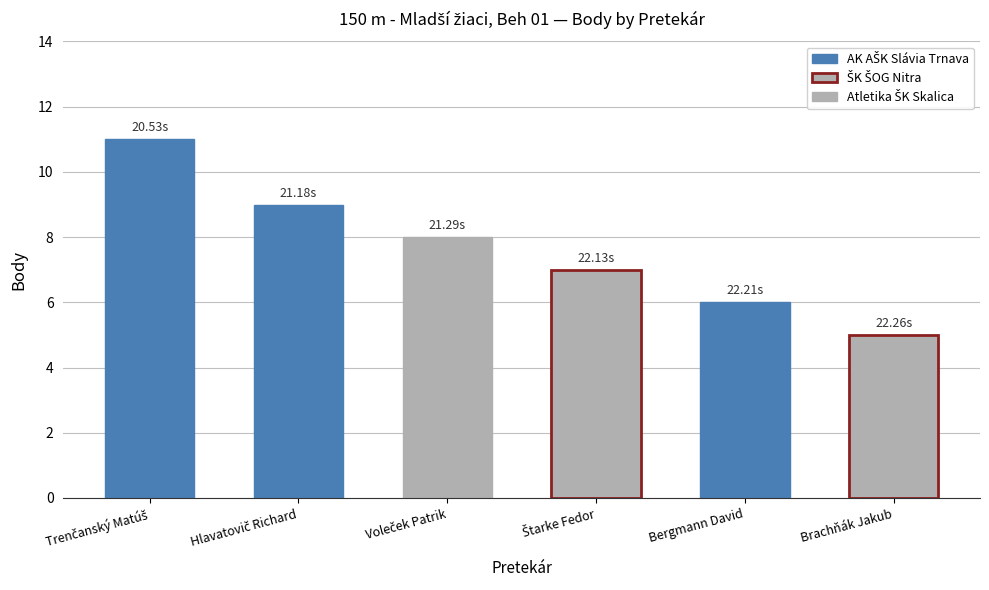

What is the maximum value shown in the chart?

11